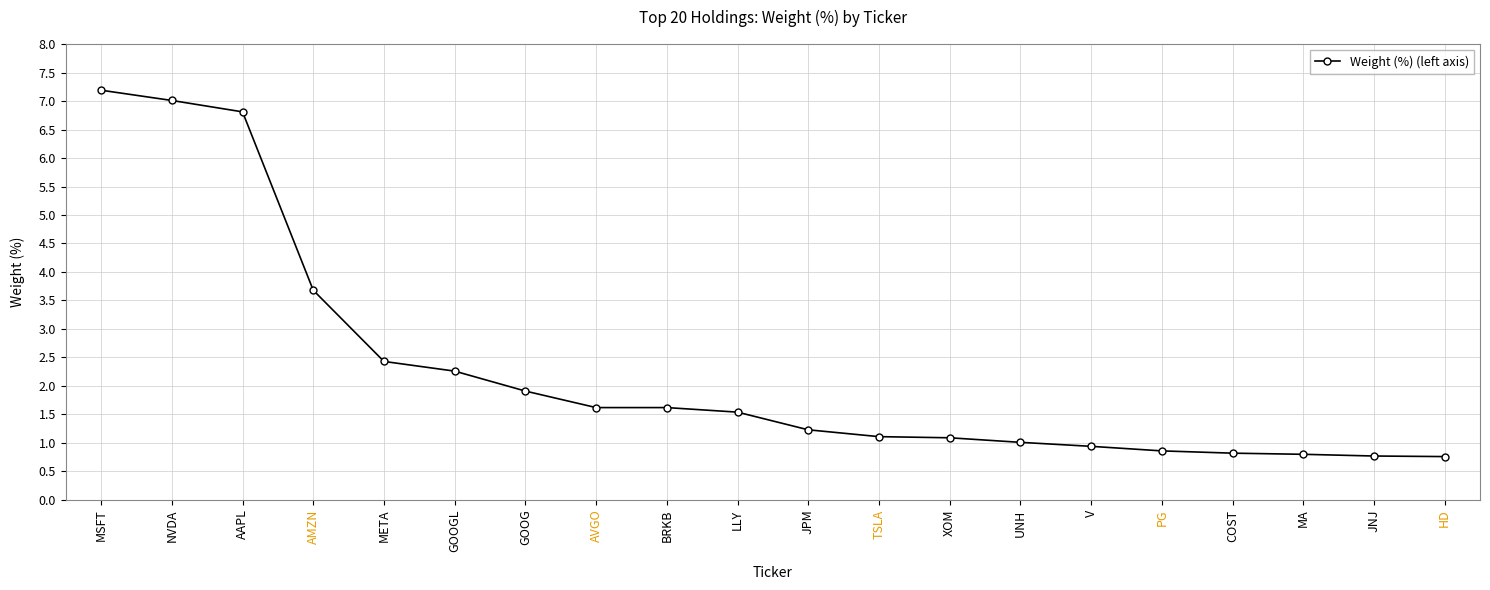

What is the label of the 10th point from the right?

JPM